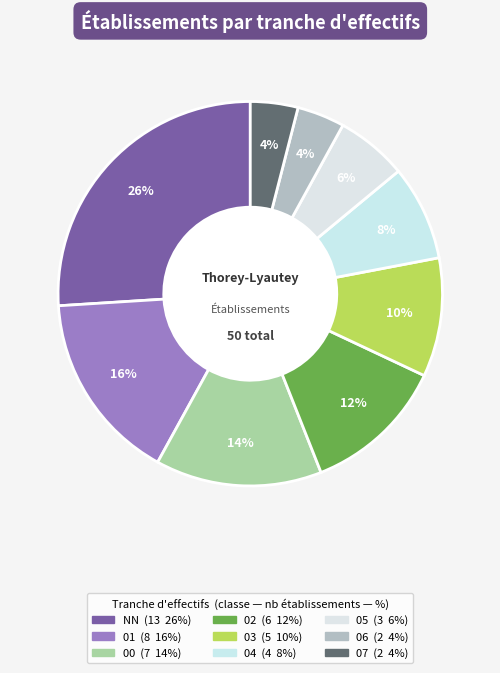

Is 07 the majority of the pie?

No